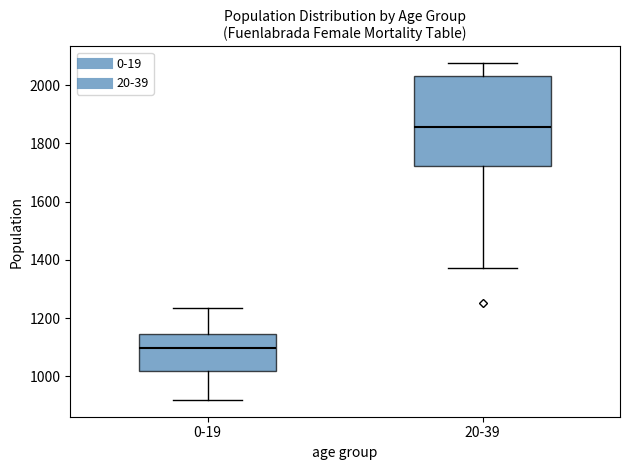

Which box has the lowest median line?

0-19